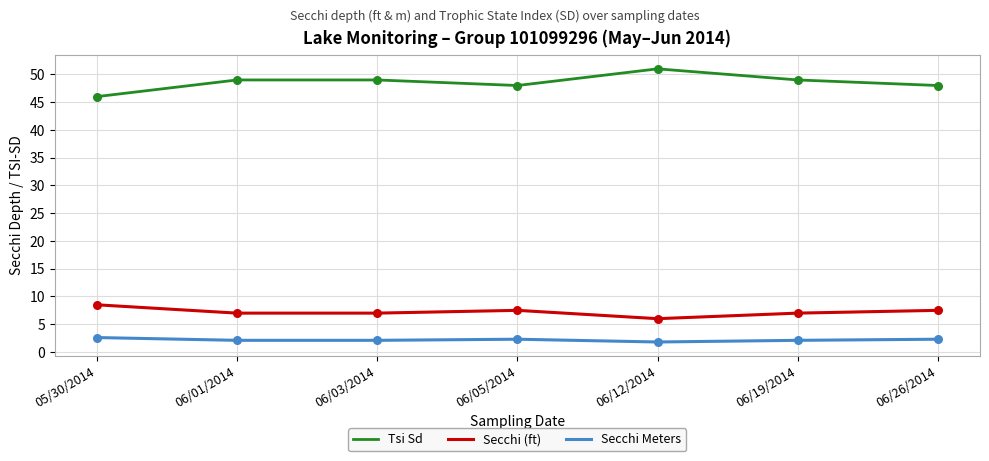

What is the total value across all series at 06/12/2014?

58.8